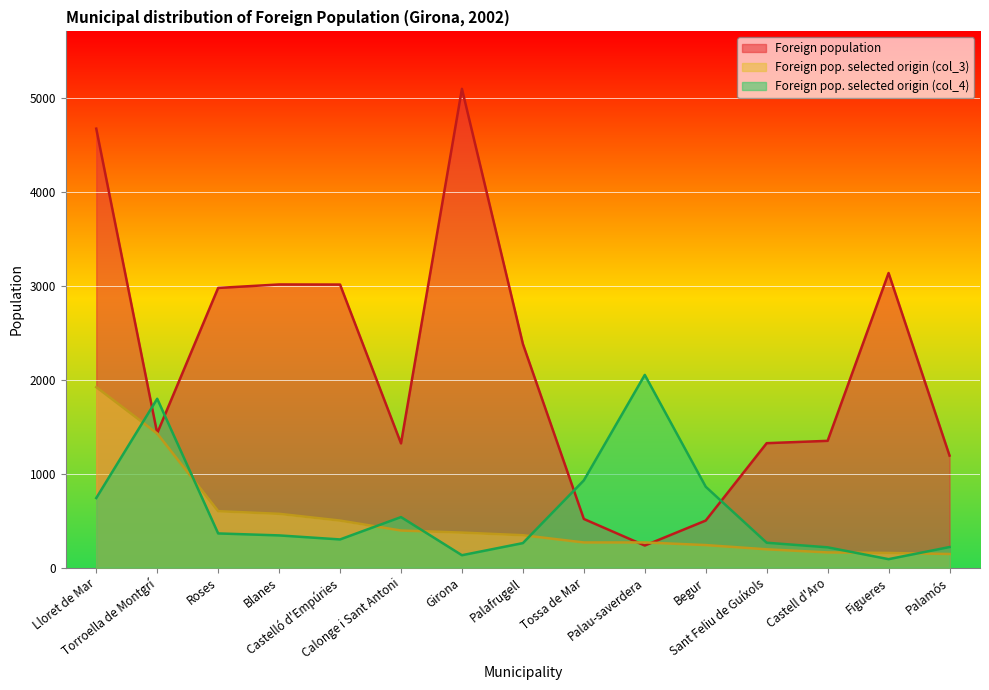

Rank the series at Girona from lowest to highest value.

Foreign pop. selected origin (col_4), Foreign pop. selected origin (col_3), Foreign population